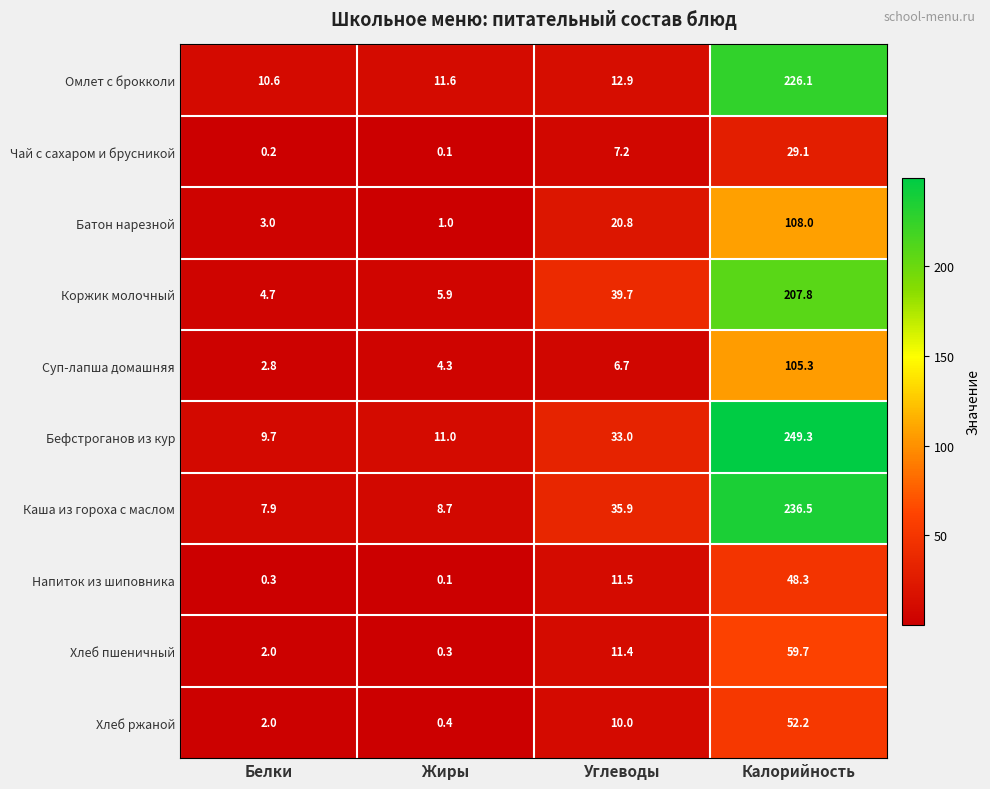

What is the difference between the maximum and minimum values in the Батон нарезной series?

107.0